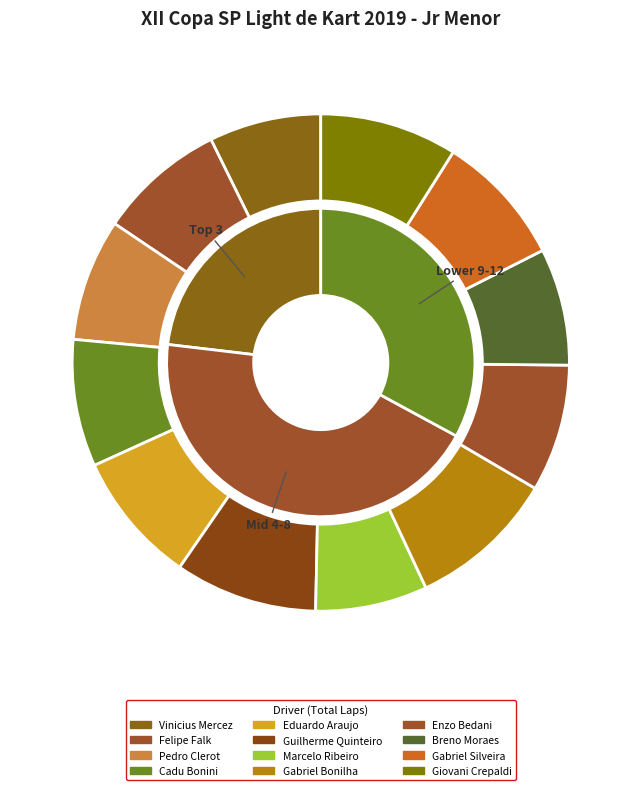

Rank the categories by value from lowest to highest.

Vinicius Mercez, Marcelo Ribeiro, Breno Moraes, Pedro Clerot, Felipe Falk, Cadu Bonini, Enzo Bedani, Eduardo Araujo, Gabriel Silveira, Giovani Crepaldi, Guilherme Quinteiro, Gabriel Bonilha